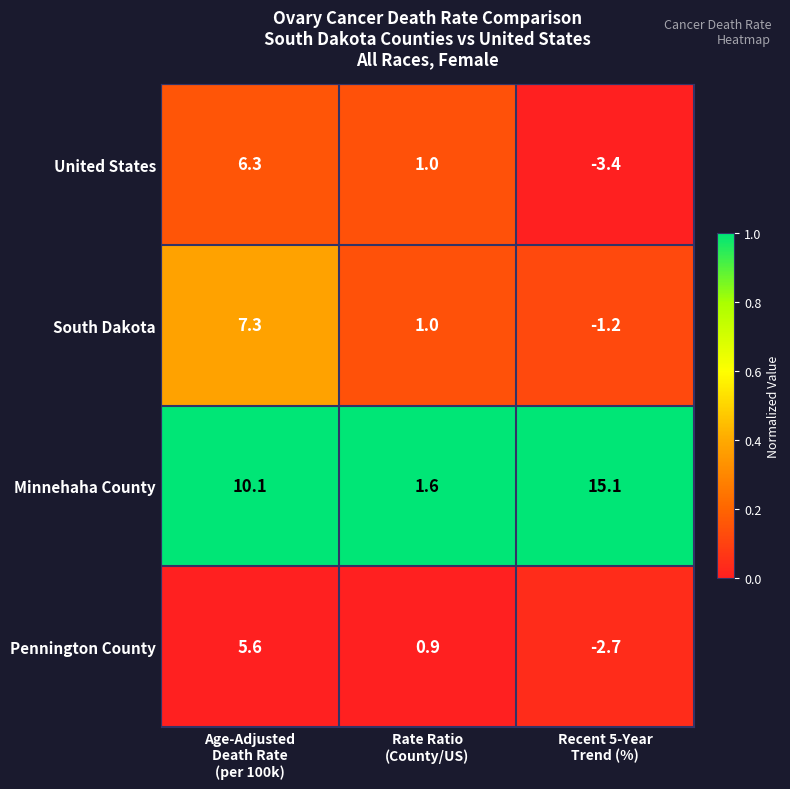

Reading left to right, transcribe all the data shown in this chart.

United States: 6.3	1.0	-3.4
South Dakota: 7.3	1.0	-1.2
Minnehaha County: 10.1	1.6	15.1
Pennington County: 5.6	0.9	-2.7